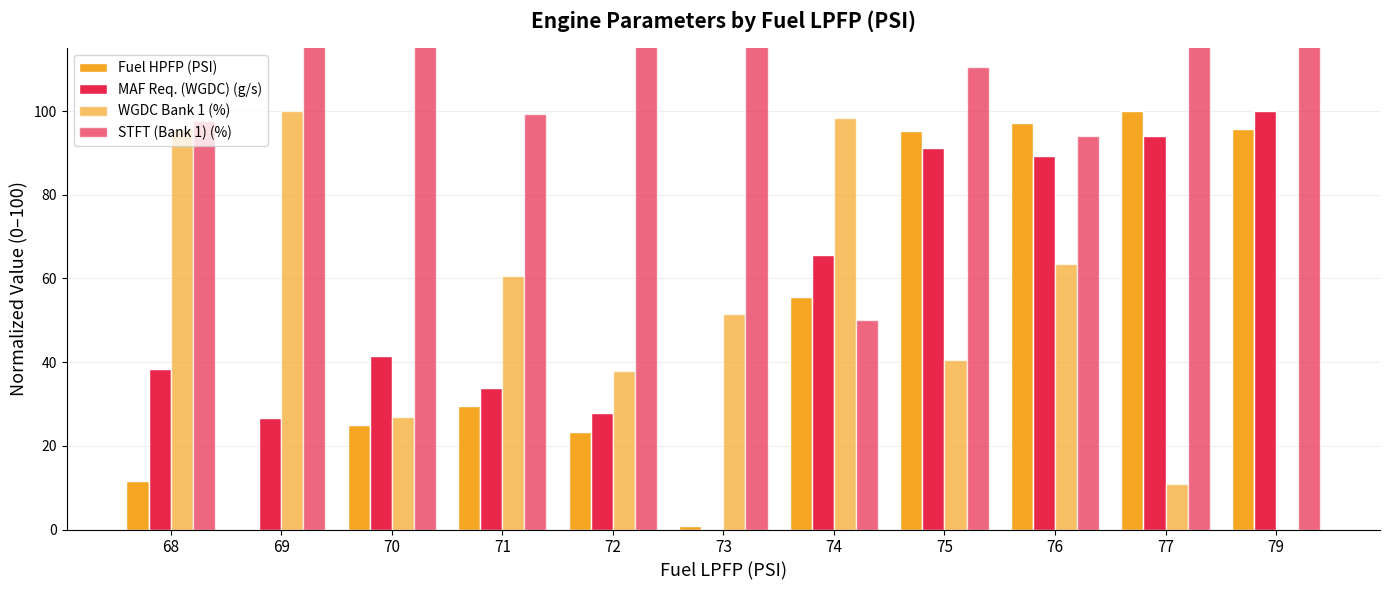

What is the maximum value for STFT (Bank 1) (%)?

150.0